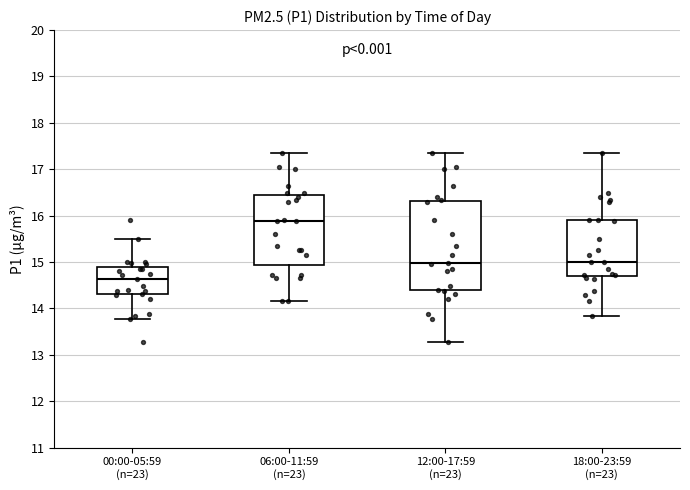

Which box's median line is the lowest?

00:00-05:59 (n=23)